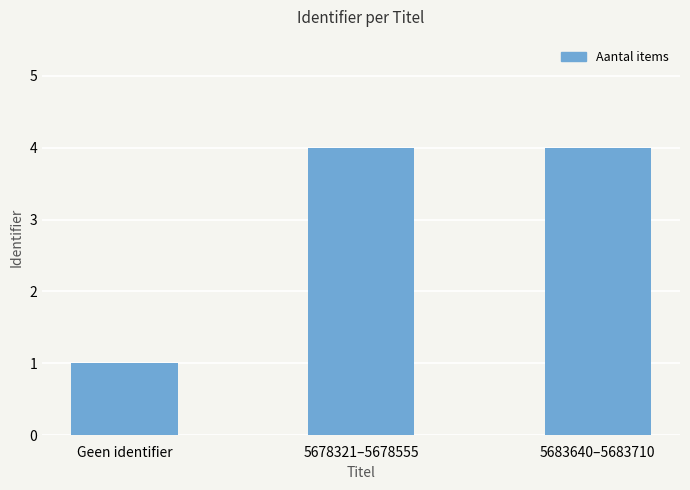

What is the label of the 3rd bar from the left?

5683640–5683710